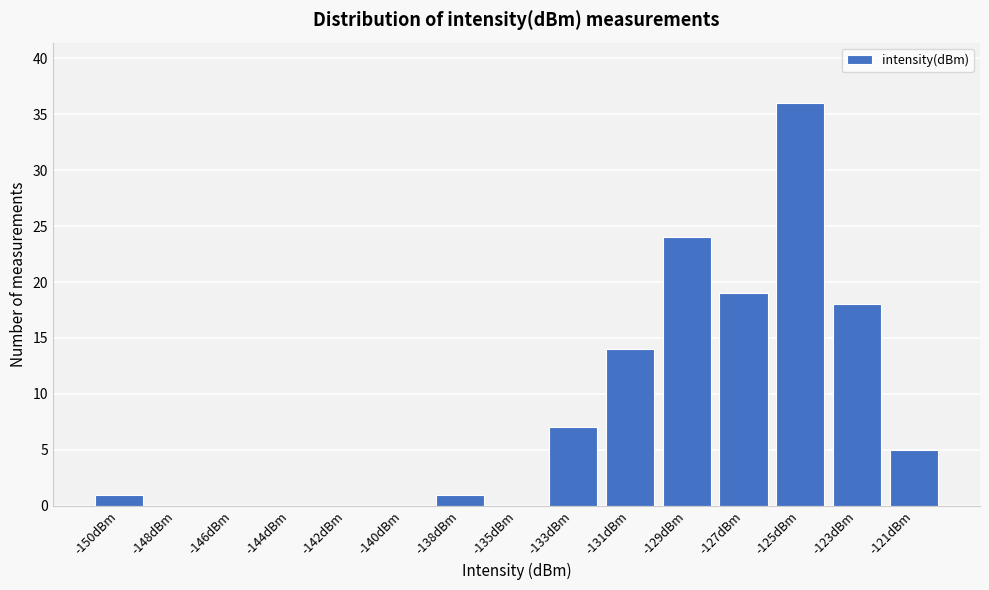

Reading left to right, extract all data points from this chart.

-150dBm=1	-148dBm=0	-146dBm=0	-144dBm=0	-142dBm=0	-140dBm=0	-138dBm=1	-135dBm=0	-133dBm=7	-131dBm=14	-129dBm=24	-127dBm=19	-125dBm=36	-123dBm=18	-121dBm=5